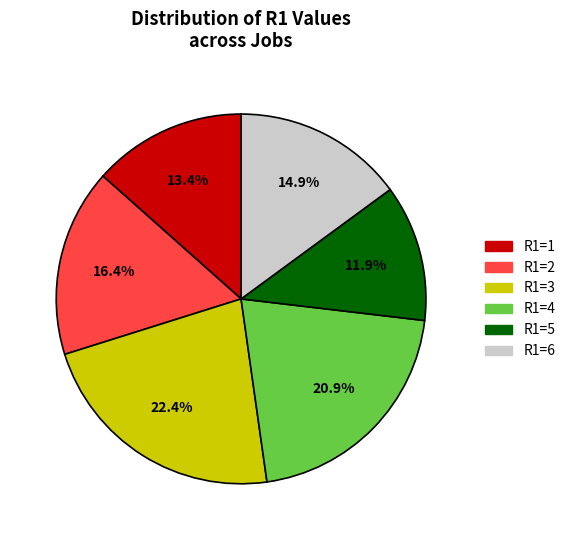

Approximately how many times larger is the value at R1=4 compared to R1=3?

0.9